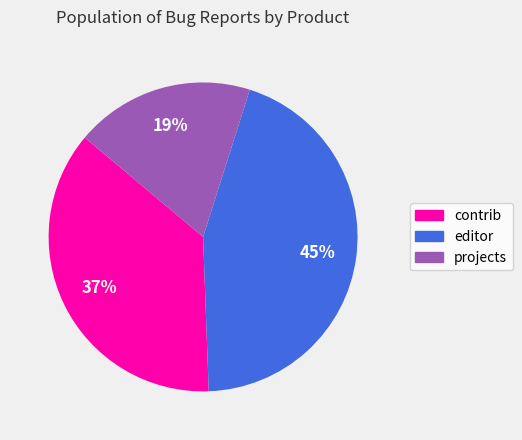

Is the sum of editor and contrib greater than half?

Yes